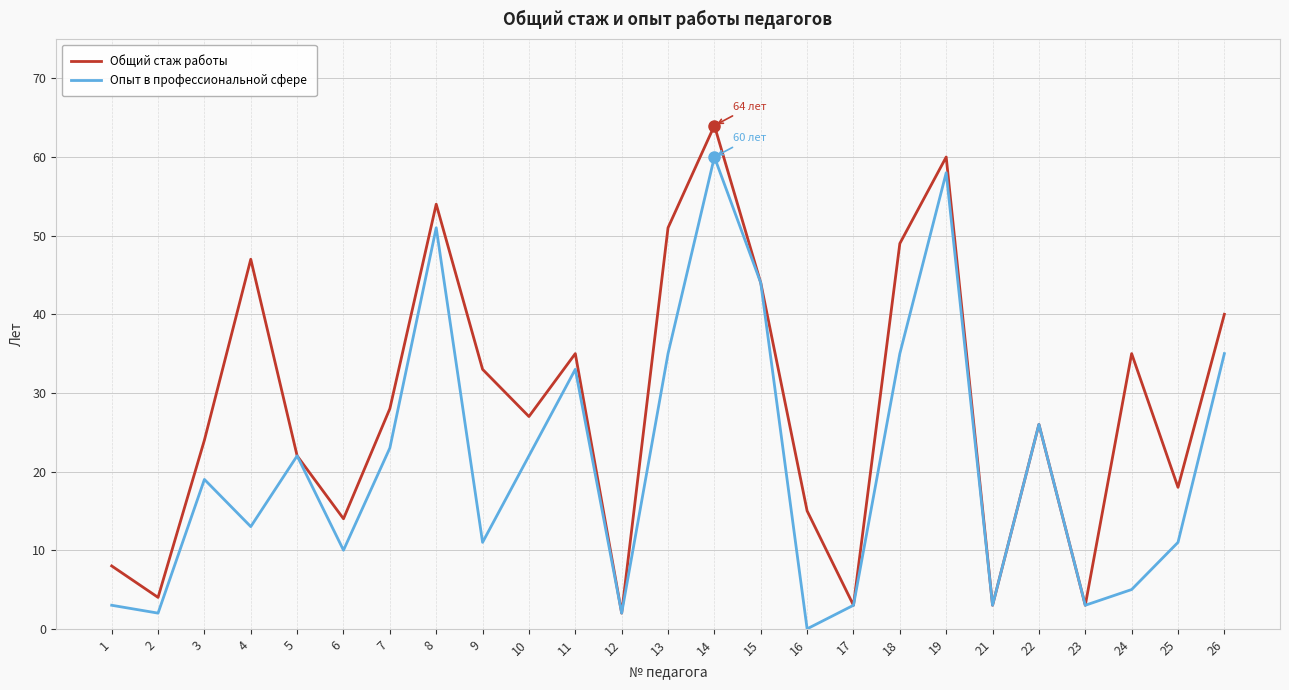

What is the total value across all series at 5?

44